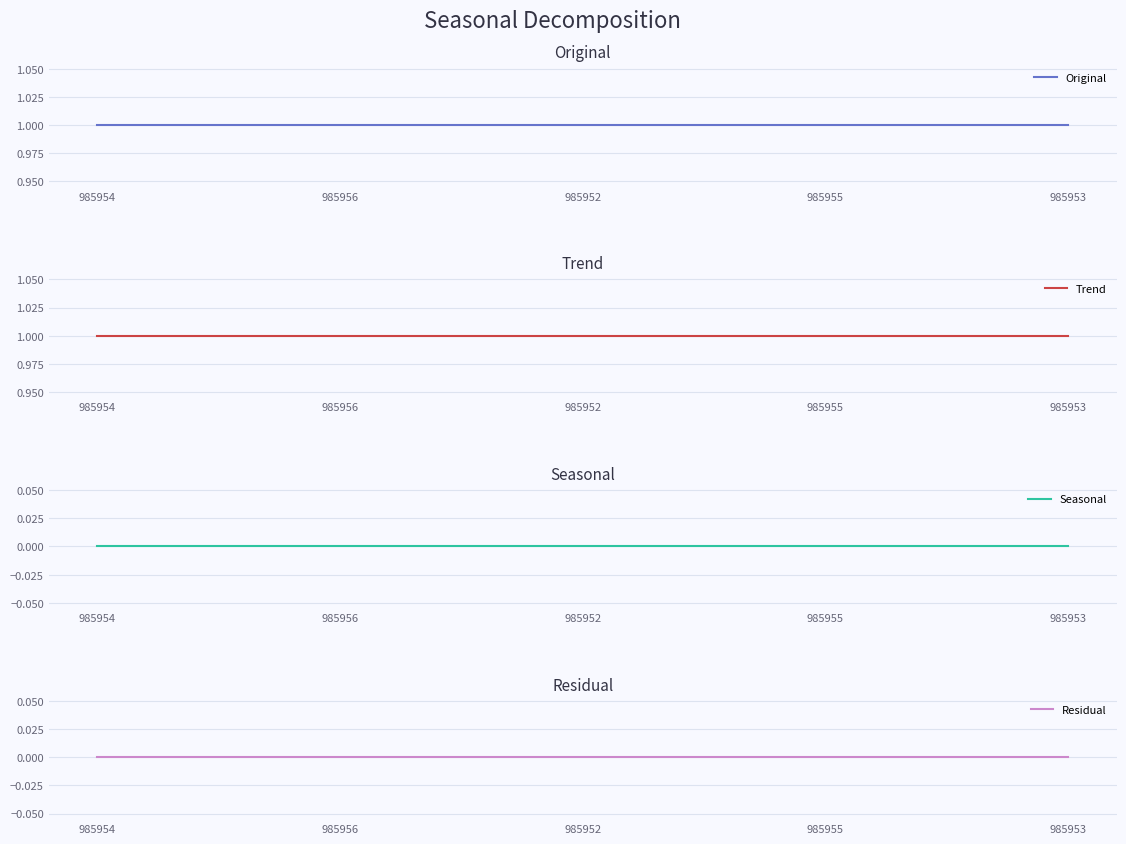

True or false: Residual and Original intersect in this chart.

False